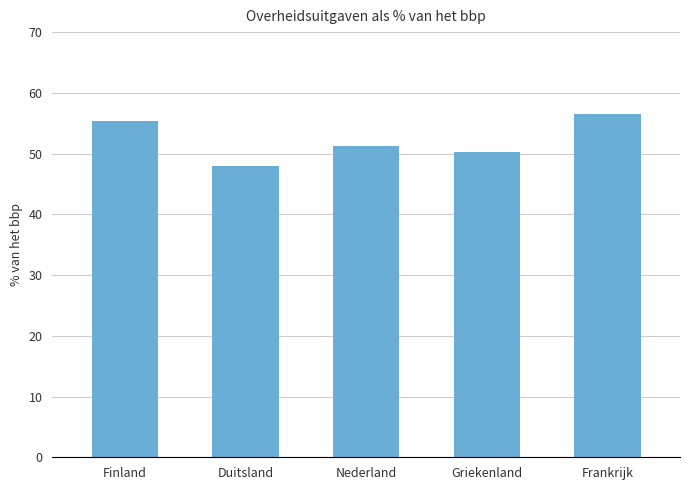

What is the average value?

52.2